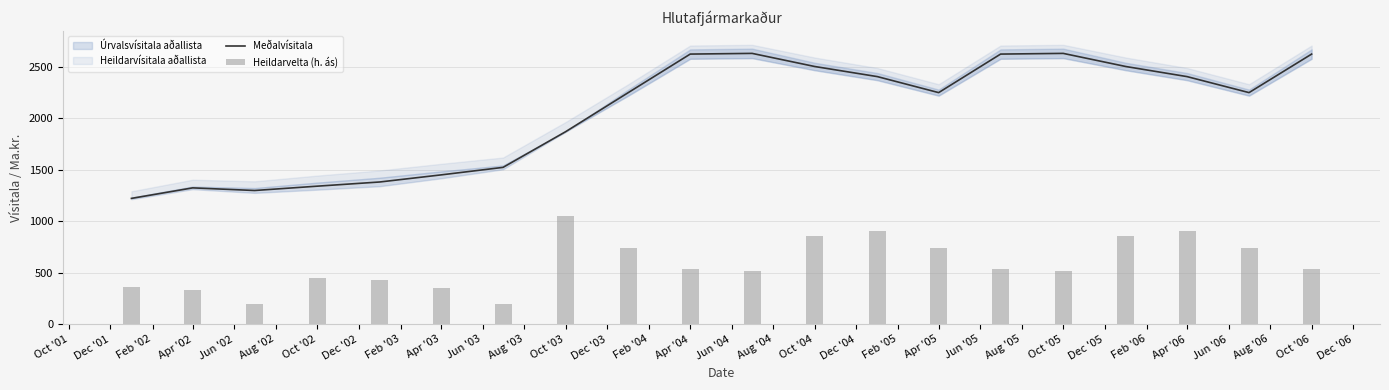

How many data points in Heildarvelta (h. ás) are above 538?

11